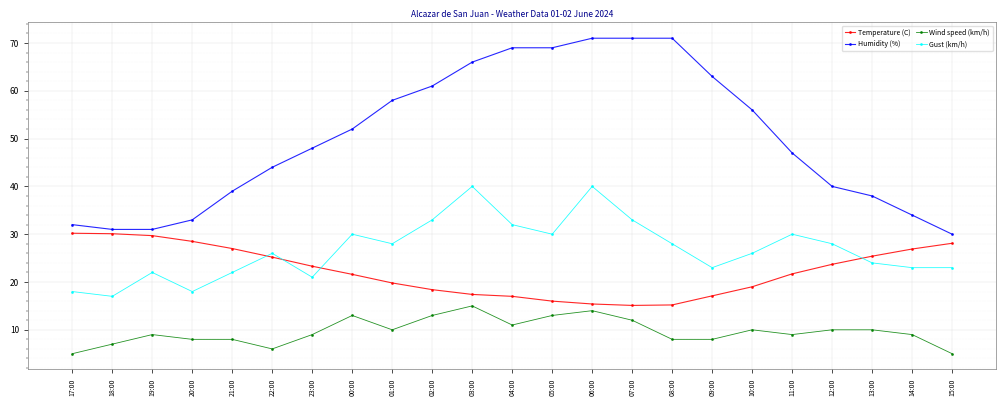

What is the difference between the highest and lowest values at 18:00?

24.0